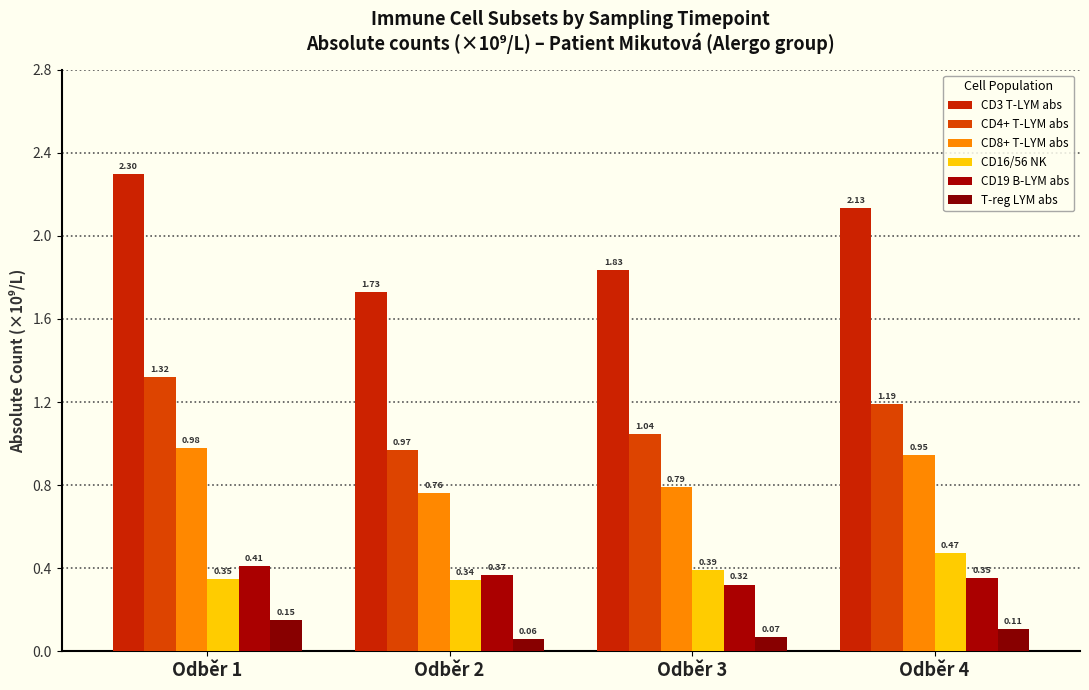

How many series are shown in this chart?

6